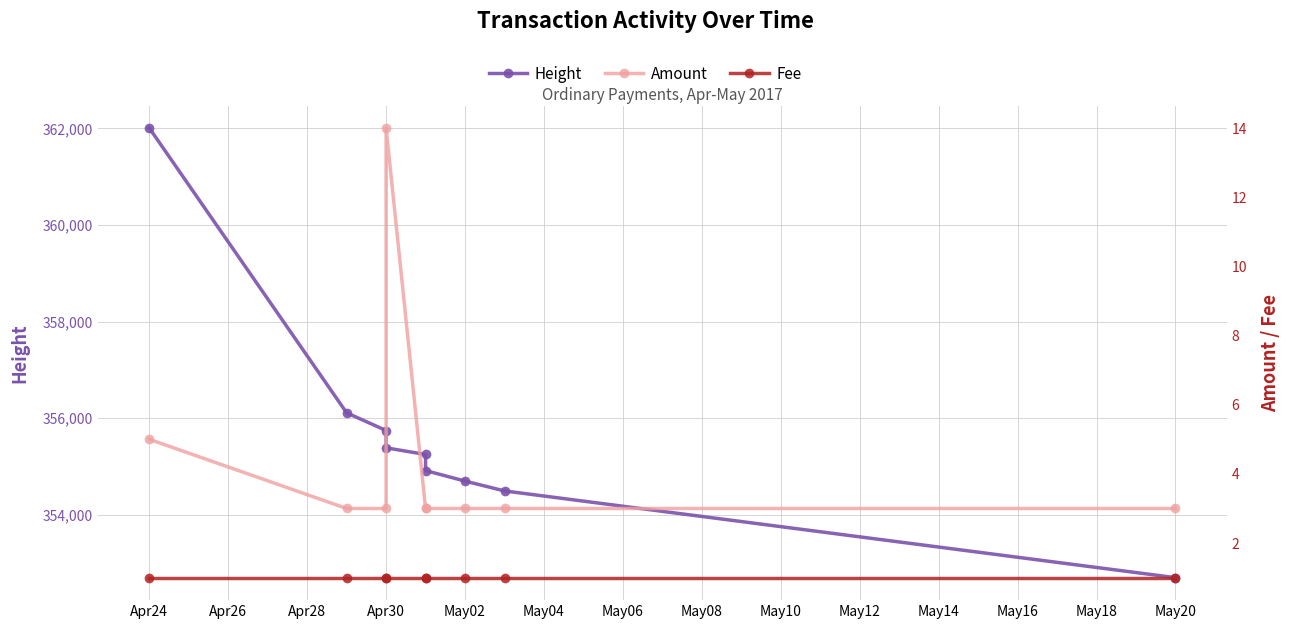

What is the total value across all series at Apr24?

362015